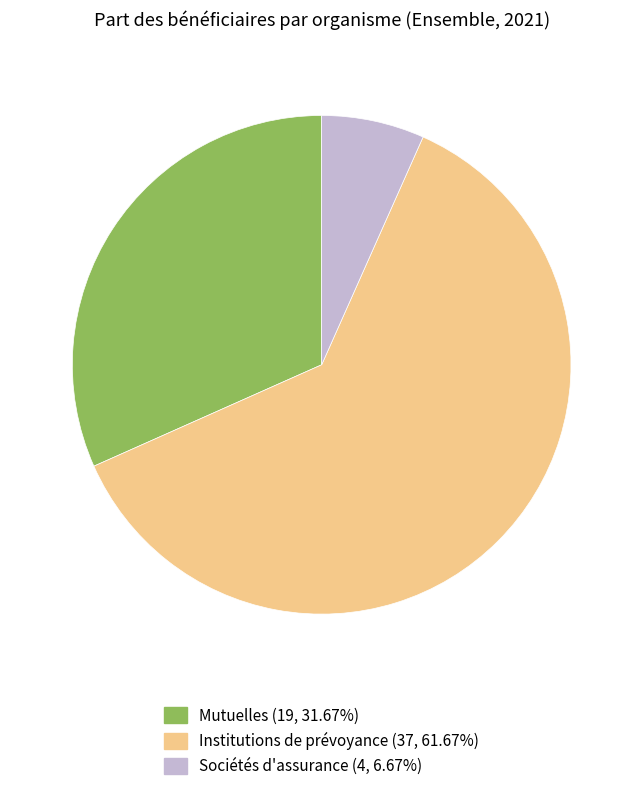

Does Institutions de prévoyance account for over 50% of the chart?

Yes